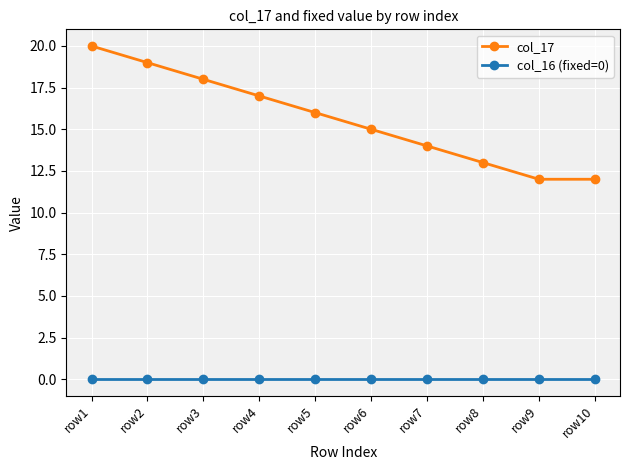

Rank the series by their maximum value, from lowest to highest.

col_16 (fixed=0), col_17